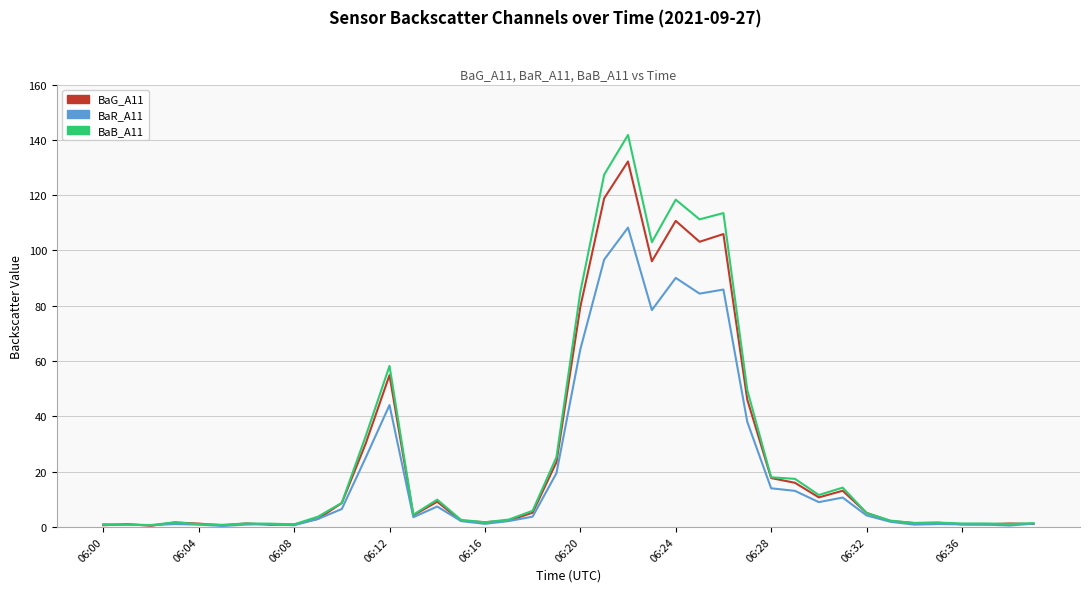

Rank the series by their maximum value, from highest to lowest.

BaB_A11, BaG_A11, BaR_A11